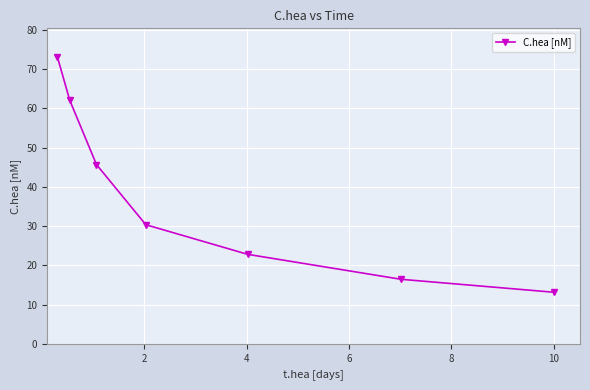

How many values exceed 30?

4